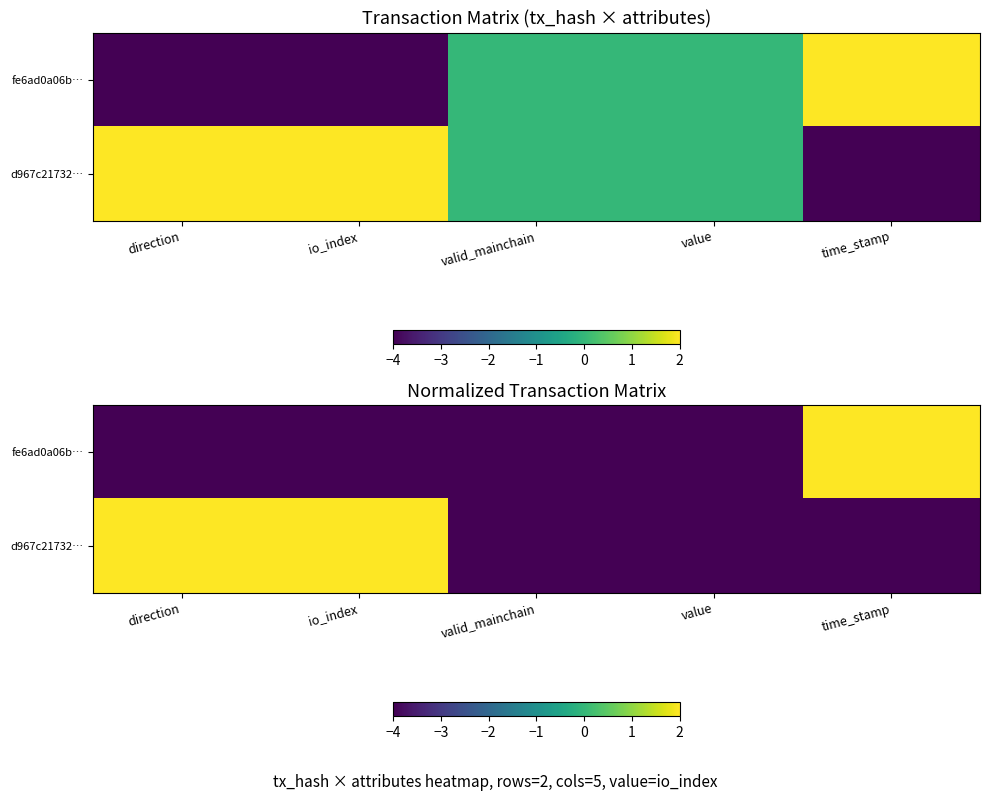

At which label is fe6ad0a06b… closest to -1?

direction